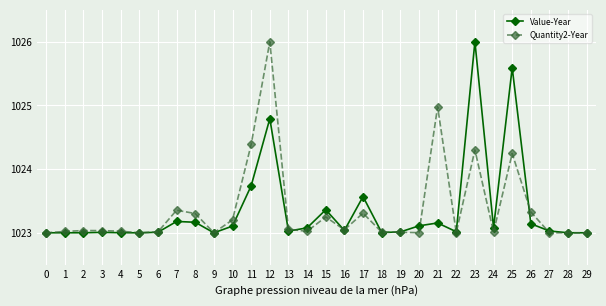

What are all the series names shown in the legend?

Value-Year, Quantity2-Year